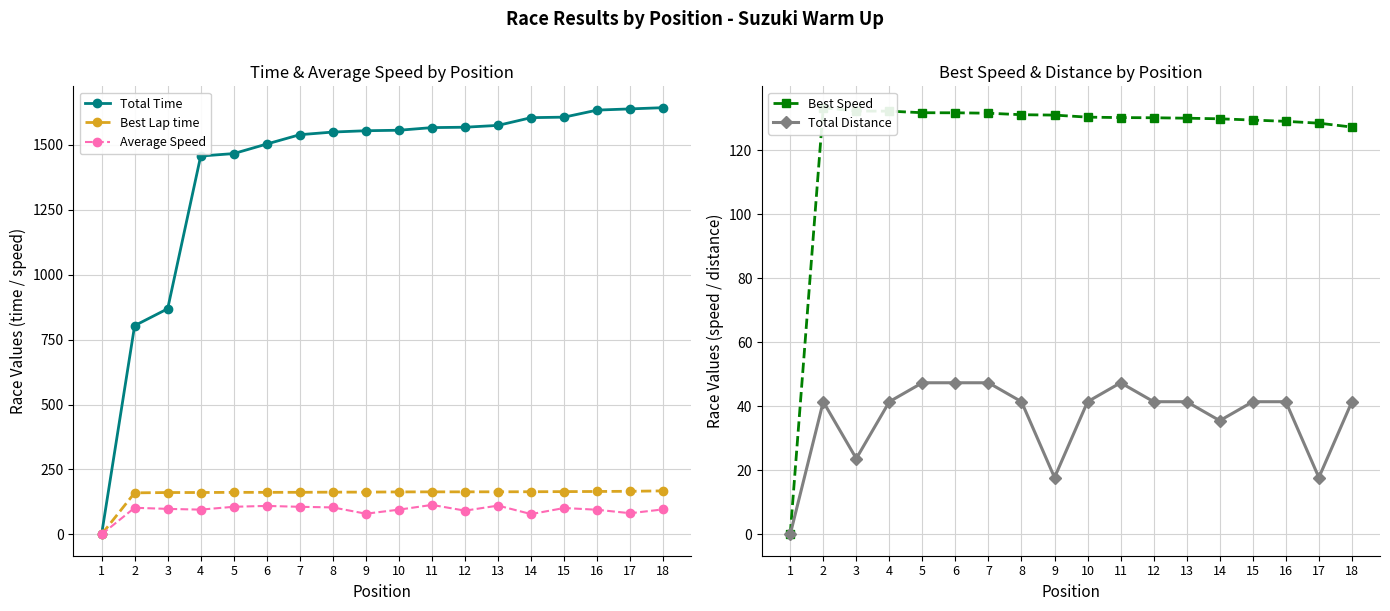

Reading left to right, extract all data points from this chart.

Total Time: 0.0	803.5	868.6	1456.6	1466.0	1502.8	1538.7	1548.9	1554.0	1555.9	1566.0	1567.5	1574.6	1604.3	1606.3	1633.5	1638.0	1642.8
Best Lap time: 0.0	159.9	161.2	161.2	161.8	161.8	162.0	162.6	162.7	163.5	163.7	163.8	163.9	164.2	164.7	165.2	165.9	167.5
Average Speed: 0.0	102.5	98.2	95.3	106.3	109.6	106.2	103.8	79.6	95.2	113.5	91.4	110.8	78.1	101.6	94.8	81.5	96.3
Best Speed: 0.0	133.3	132.3	132.2	131.7	131.7	131.6	131.1	131.0	130.4	130.2	130.2	130.0	129.8	129.5	129.1	128.5	127.3
Total Distance: 0.0	41.5	23.7	41.5	47.4	47.4	47.4	41.5	17.8	41.5	47.4	41.5	41.5	35.5	41.5	41.5	17.8	41.5